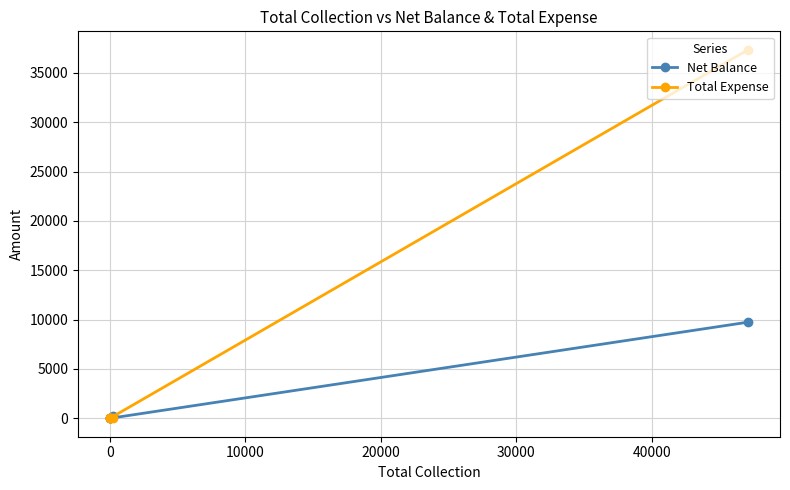

Which has a higher value, 20000 or 0?

20000